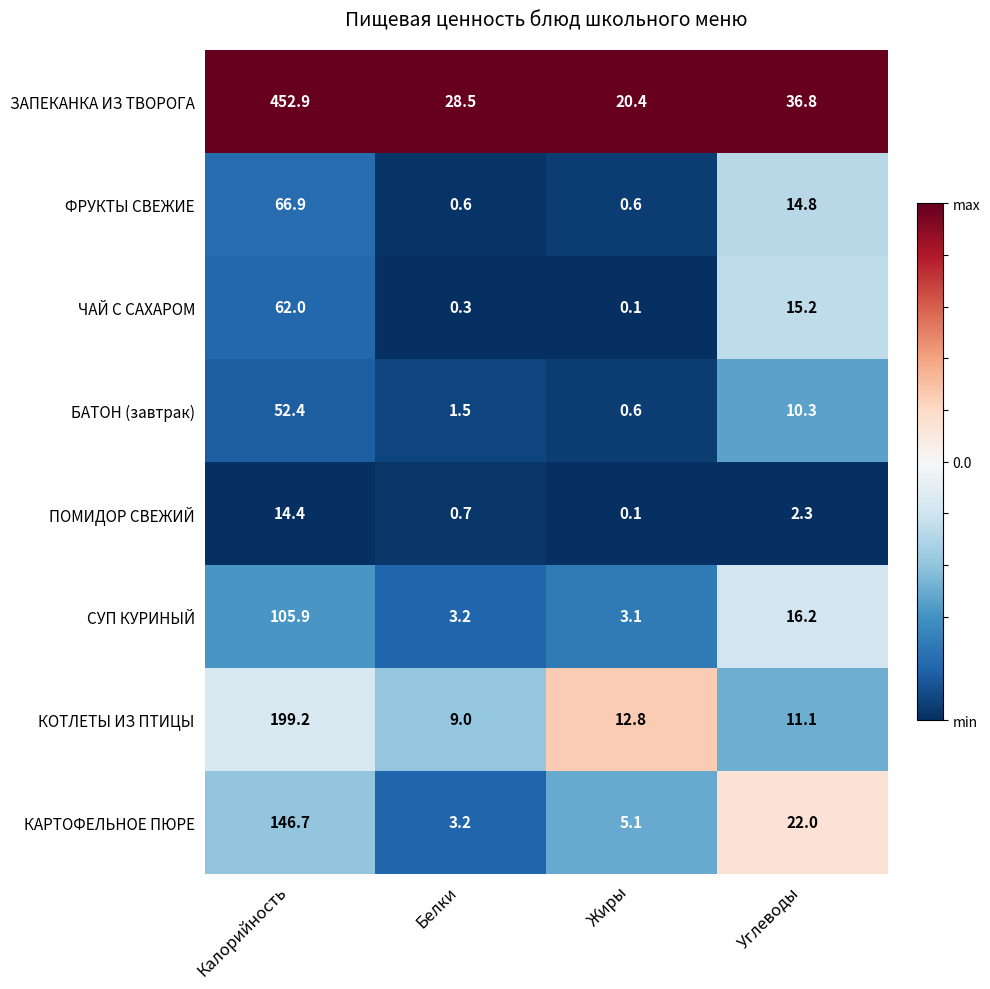

List the labels in order of ЧАЙ С САХАРОМ value, smallest first.

Жиры, Белки, Углеводы, Калорийность